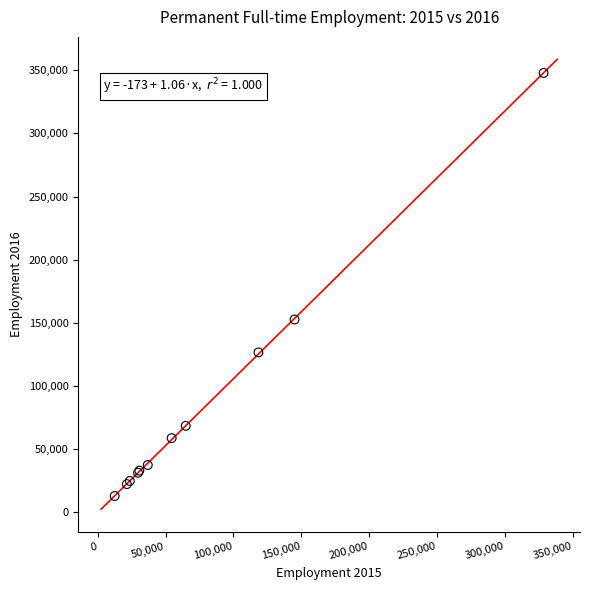

What Y value in the scatter plot is closest to 180464?

152718